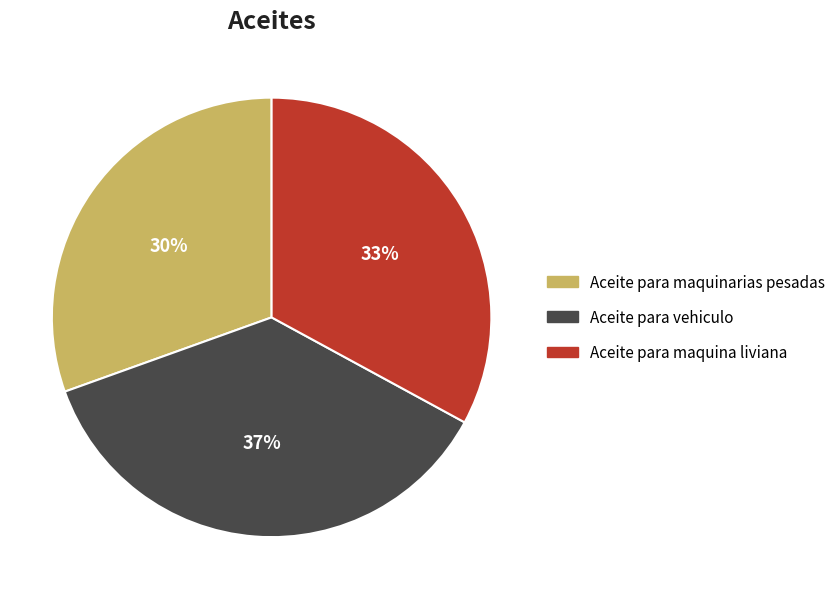

Do Aceite para maquinarias pesadas and Aceite para vehiculo together represent more than half of the pie?

Yes